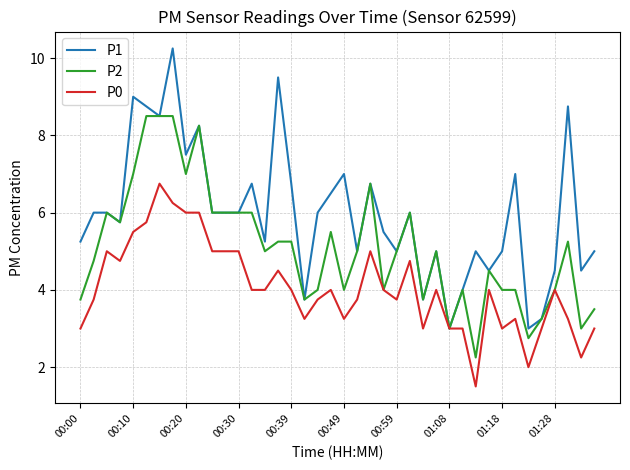

Which series has the largest range (max minus min)?

P1